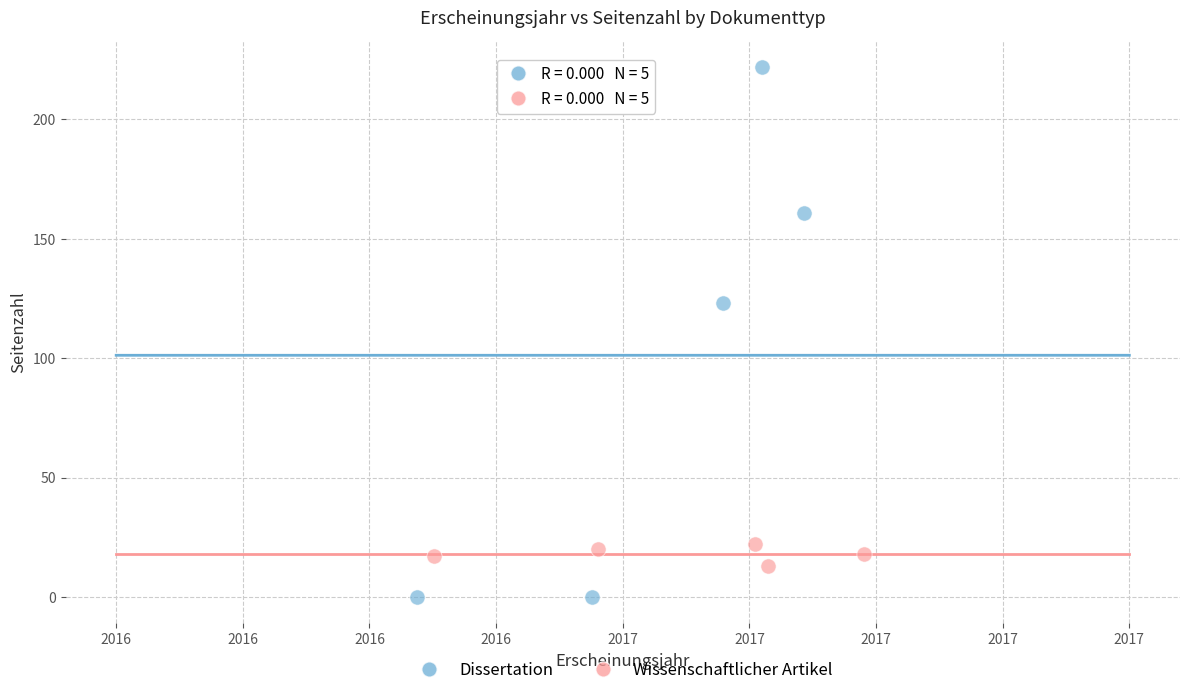

What are all the series names shown in the legend?

Dissertation, Wissenschaftlicher Artikel